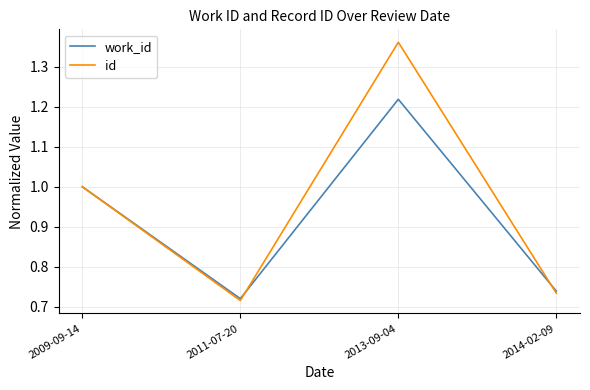

Is it true that id equals 0.5 at 2014-02-09?

False